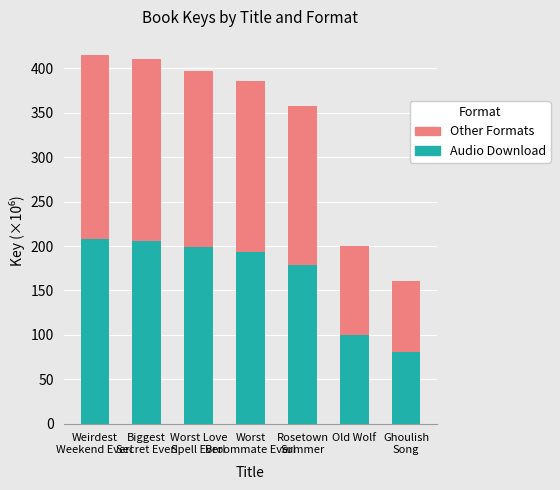

What is the sum of all Audio Download values?

1164.0